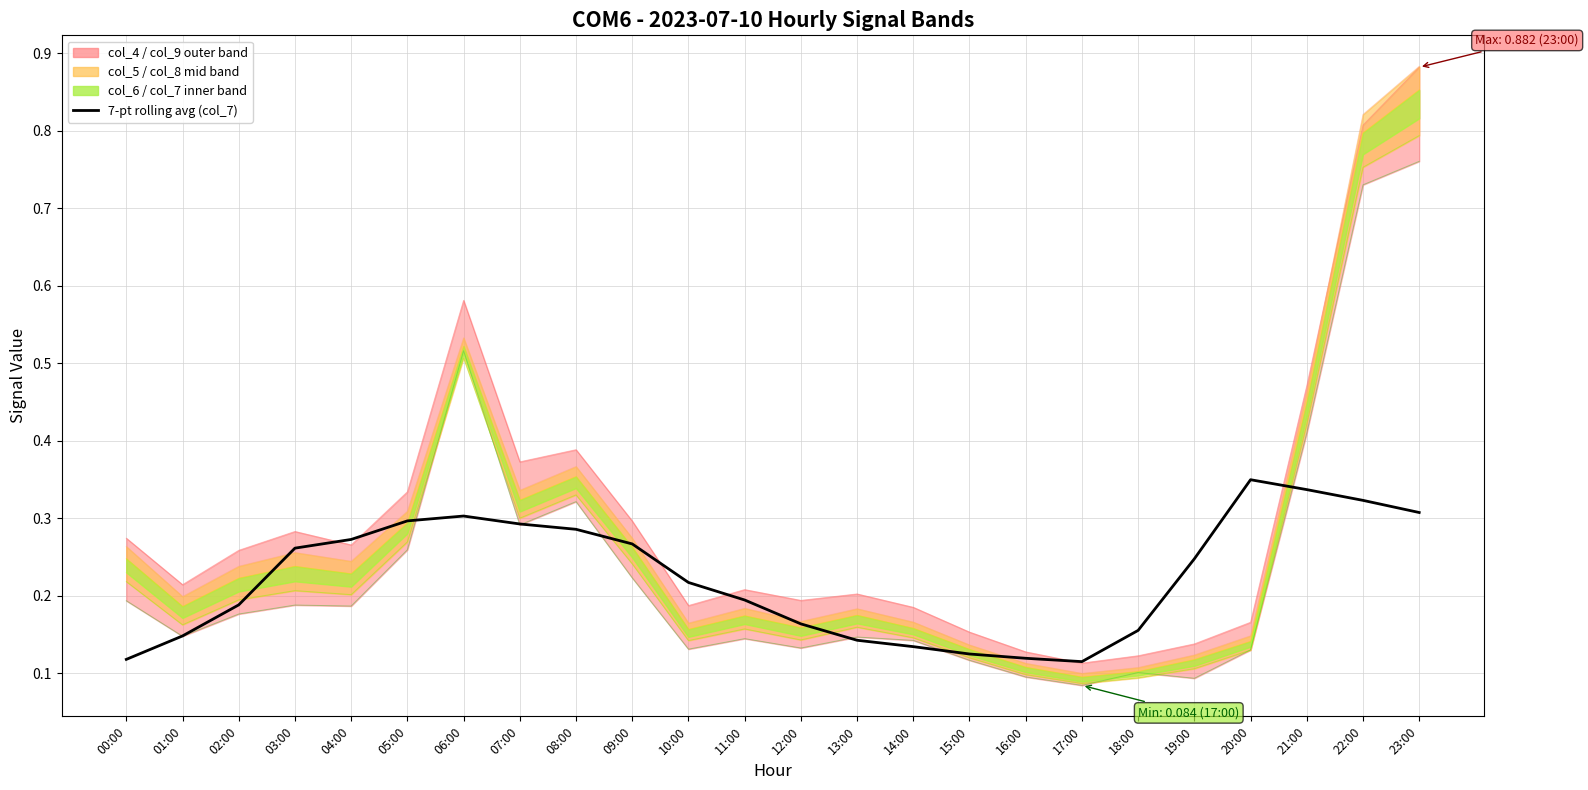

Rank the series by their maximum value, from lowest to highest.

col_9, col_8, col_7, col_6, col_4, col_5